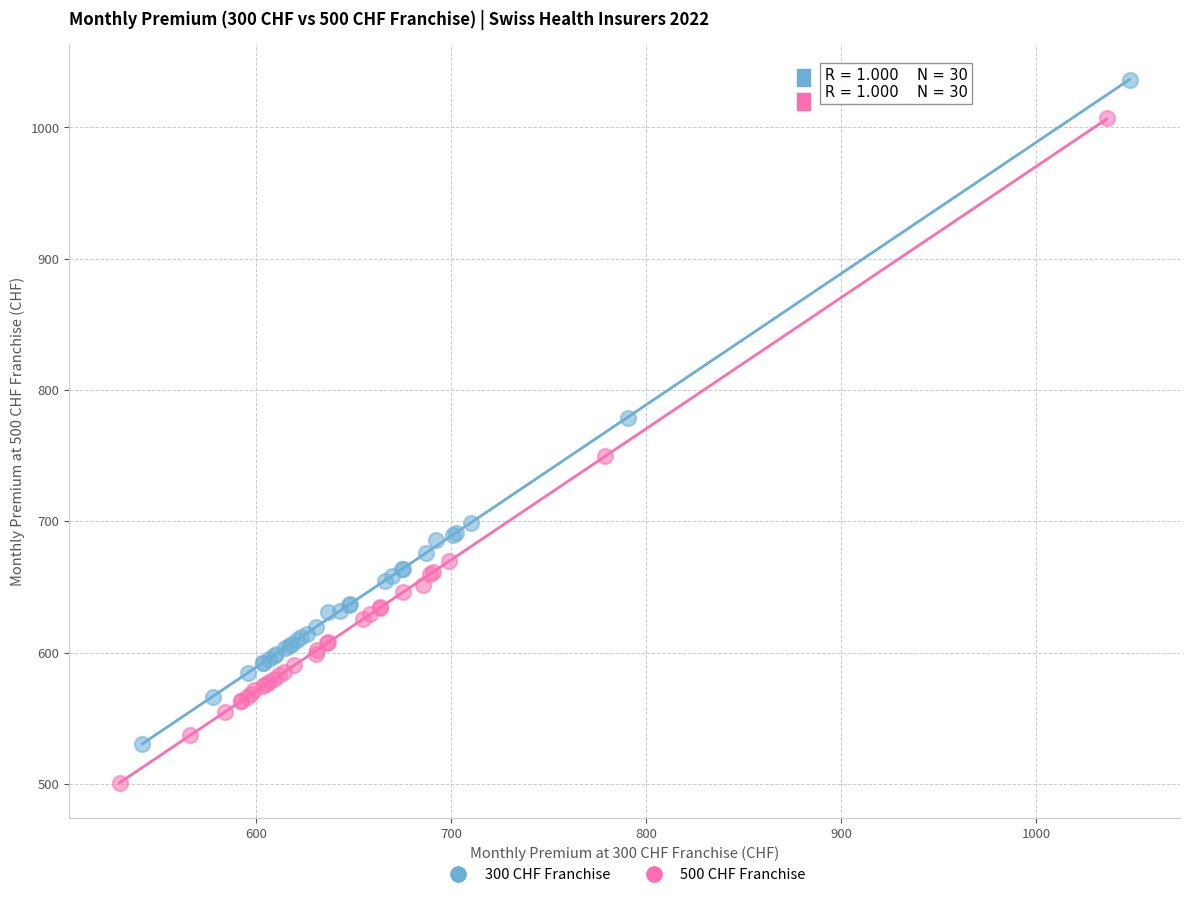

Which series contains the lowest Y value?

500 CHF Franchise